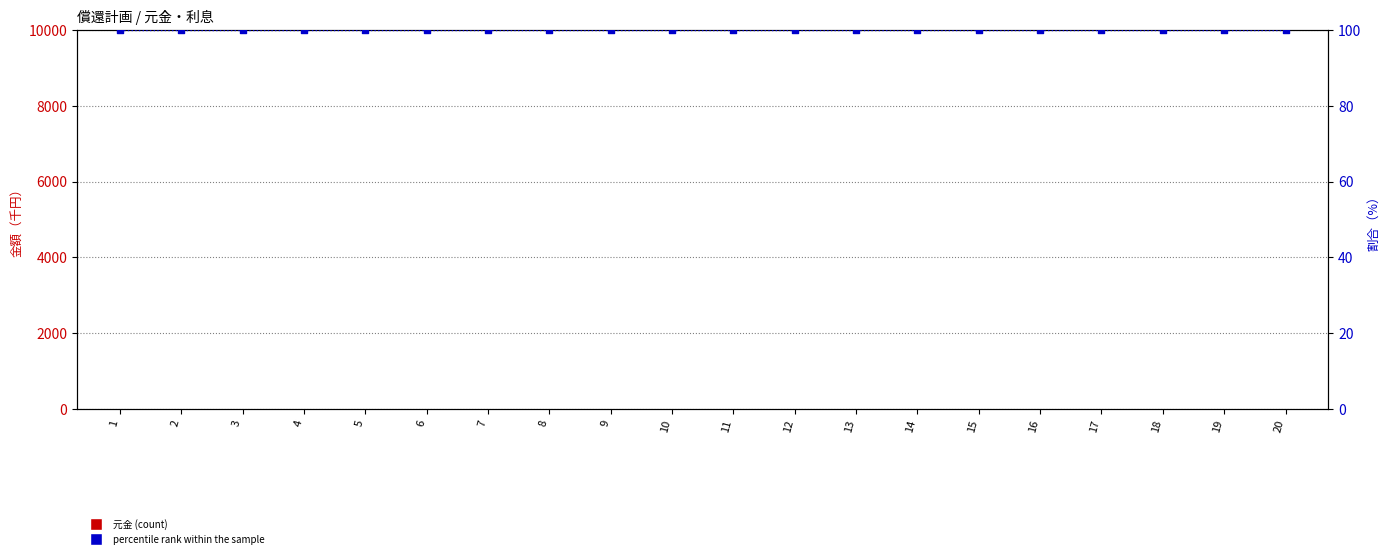

Which series has the widest spread of Y values?

元金